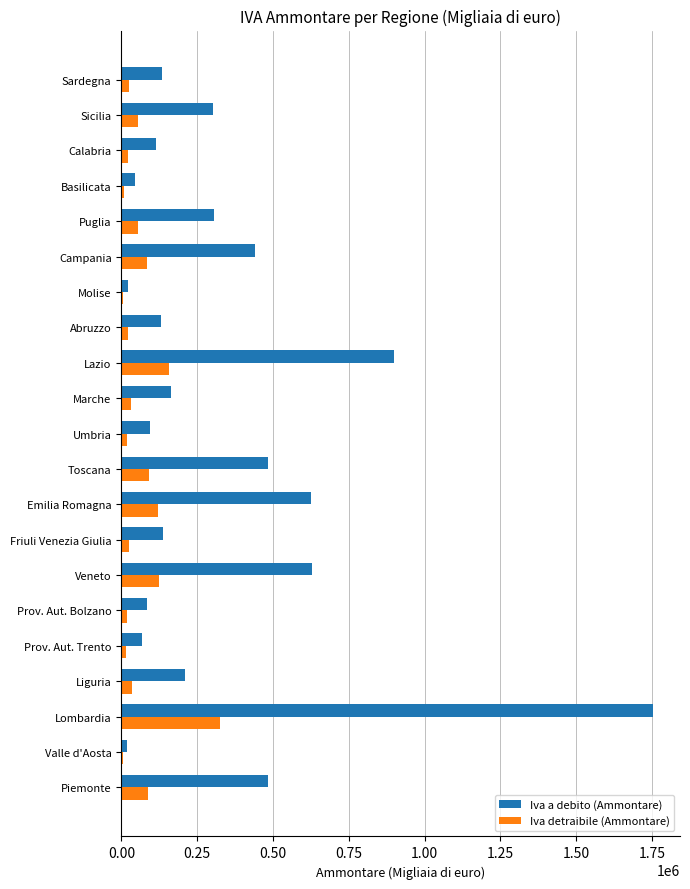

Which series has the largest total across all categories?

Iva a debito (Ammontare)